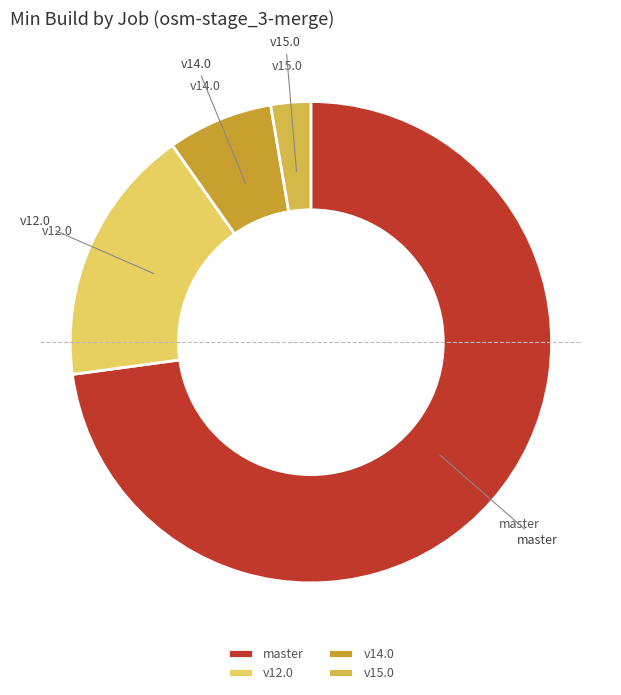

Which category has the smallest portion of the pie?

v15.0